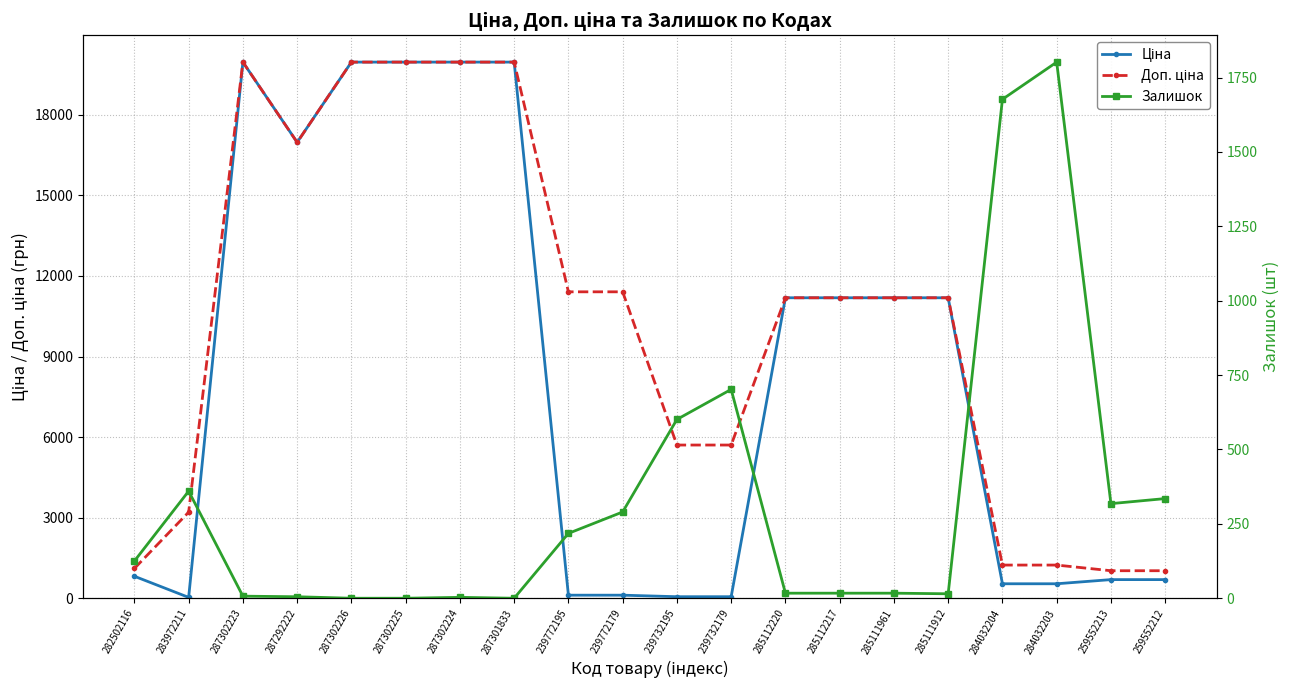

How many data points in Доп. ціна are above 11188?

12